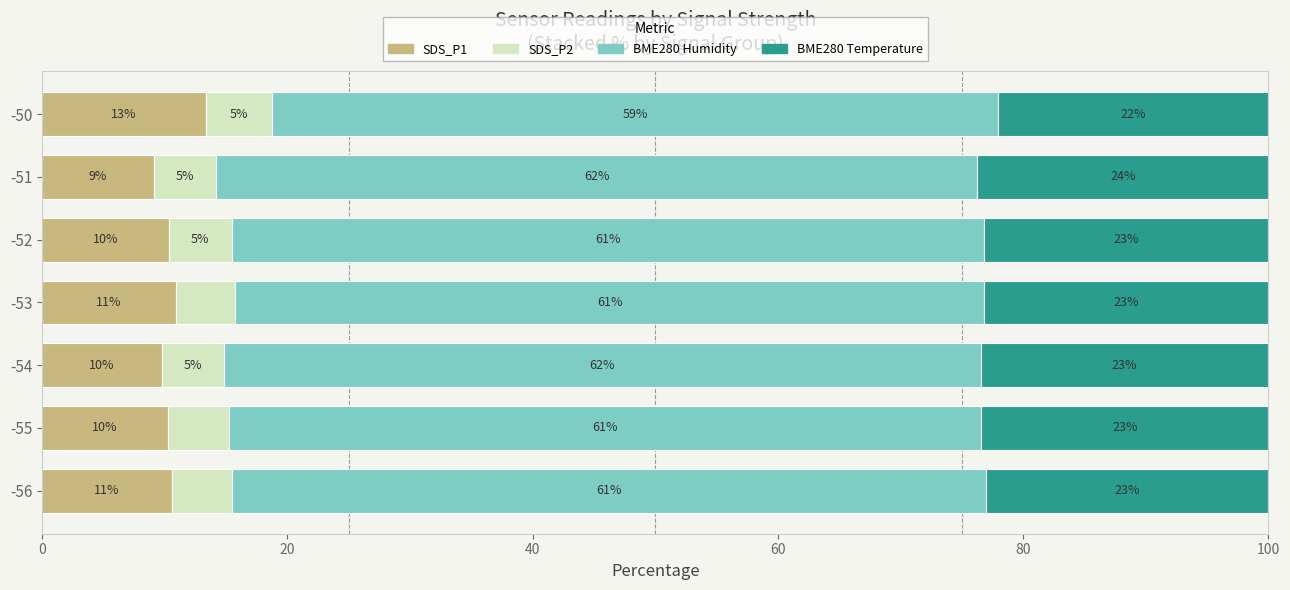

The SDS_P1 series shows 10.3 at -52. True or false?

True